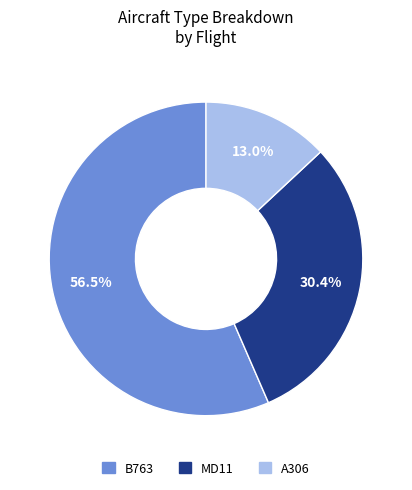

Is it true that A306 is 13% of the pie?

True